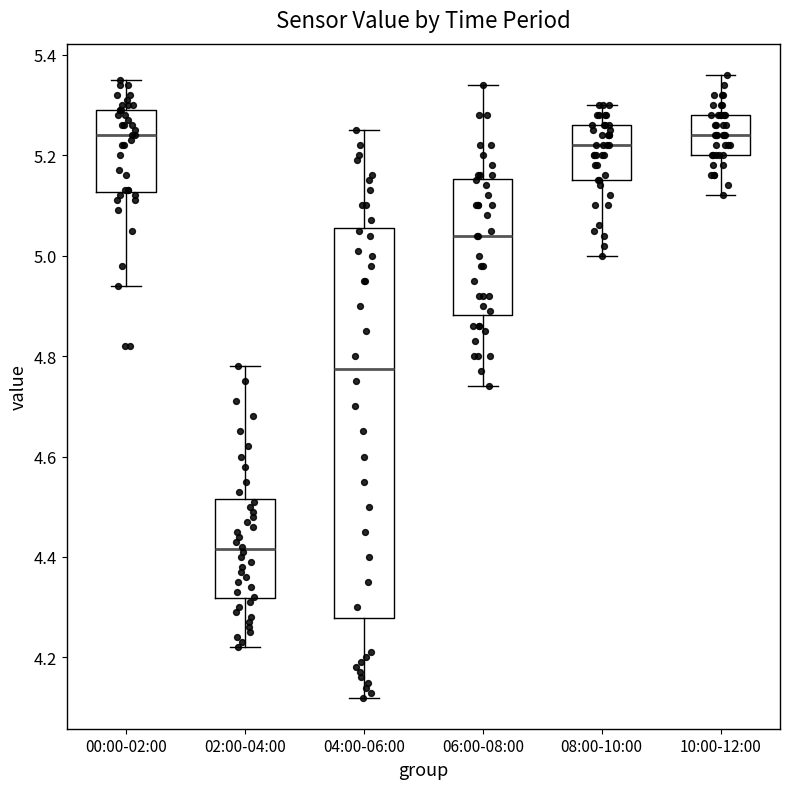

Comparing the boxes themselves (not the whiskers), which one is the tallest?

04:00-06:00